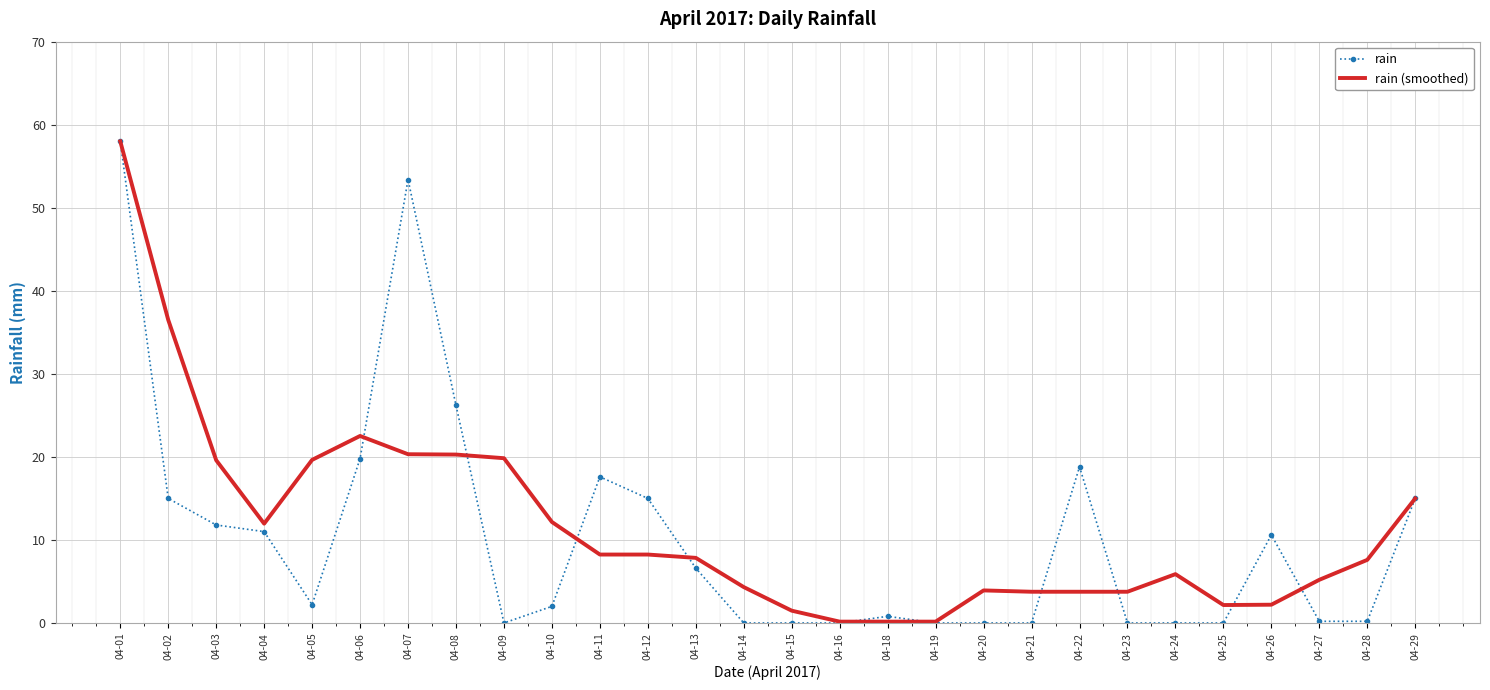

How many distinct data groups are displayed?

2